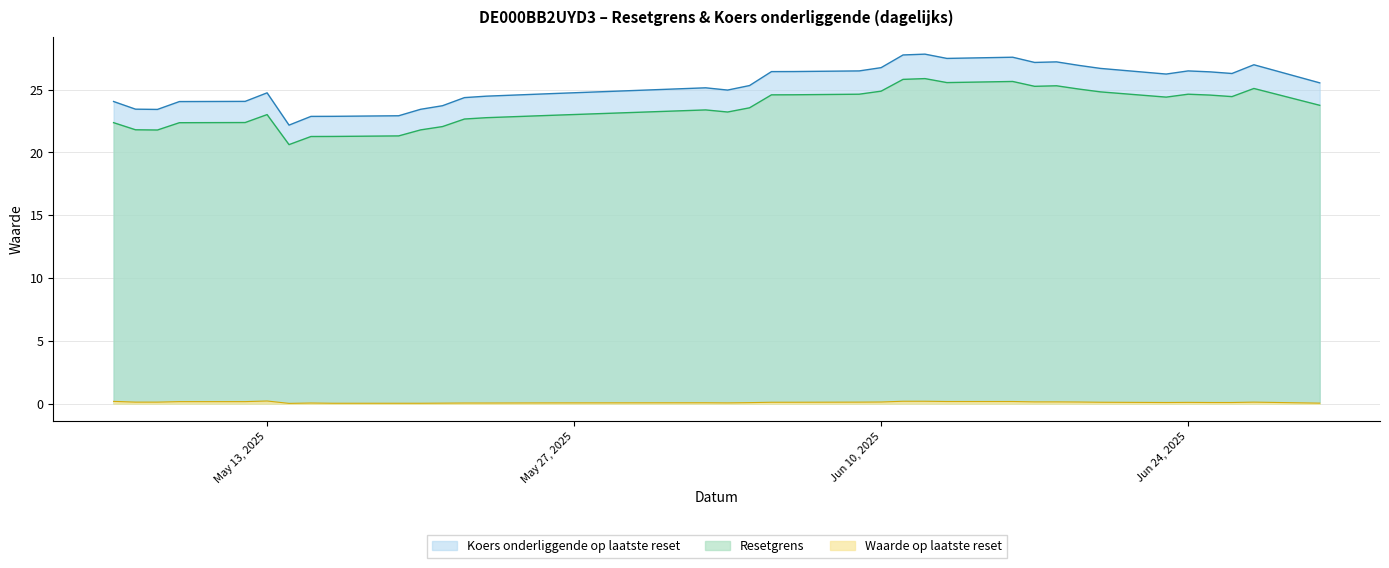

What is the difference between the maximum and second lowest values in the Waarde op laatste reset series?

0.2